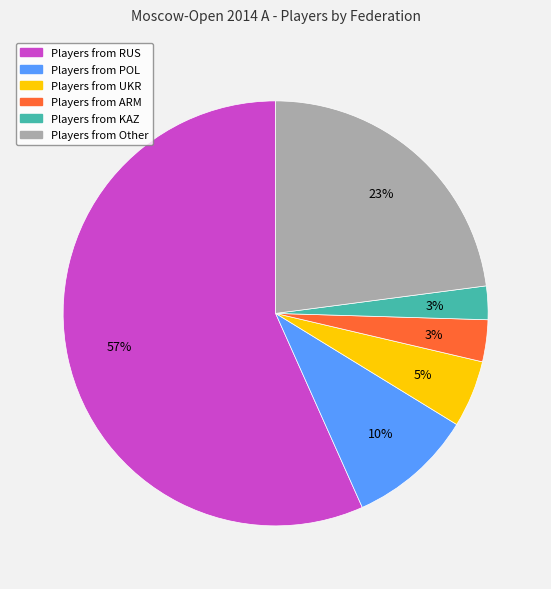

To the nearest percent, what is the average slice percentage?

17%